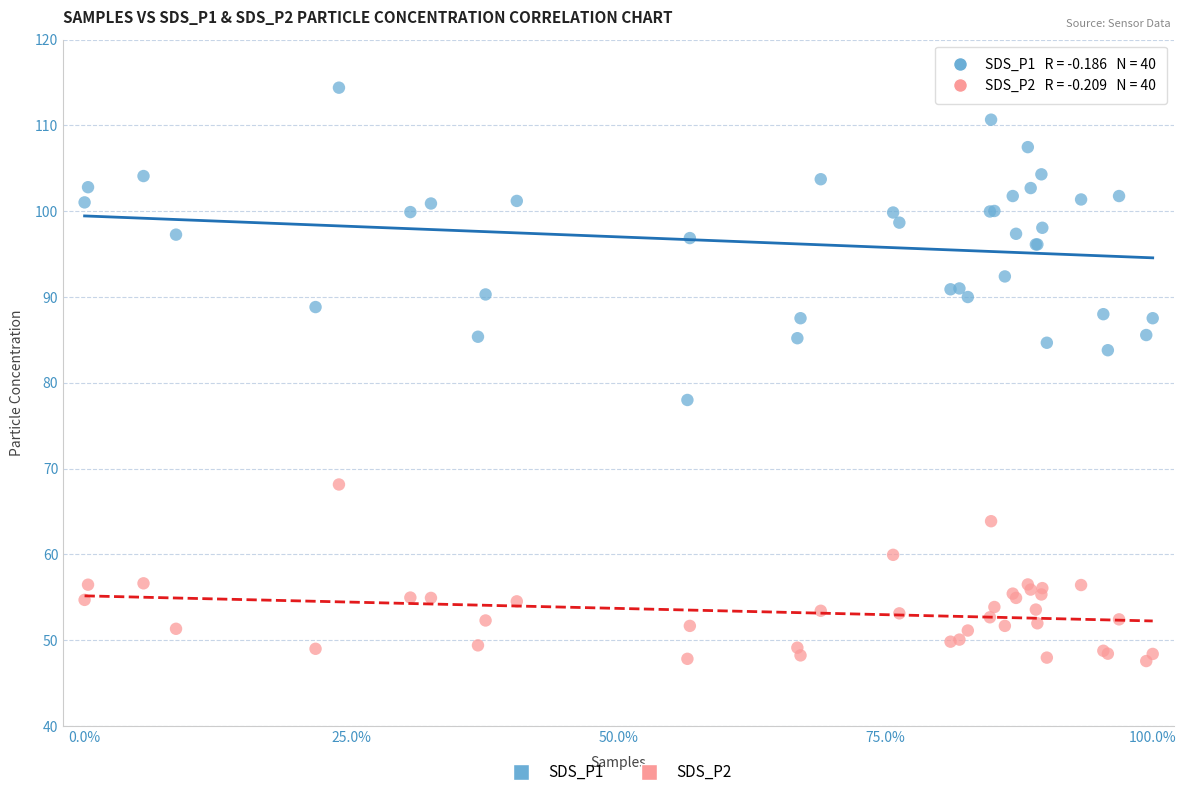

Which series contains the highest Y value?

SDS_P1